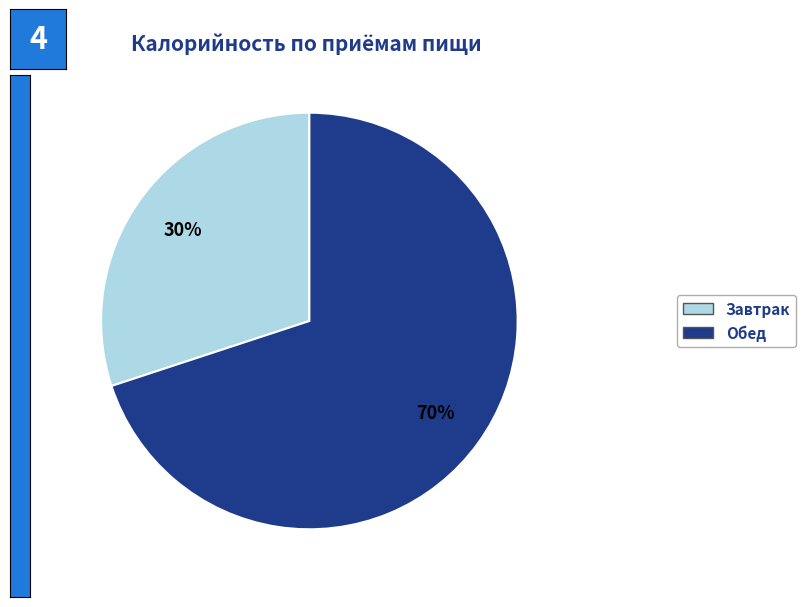

The Обед slice represents 70% of the pie. True or false?

True